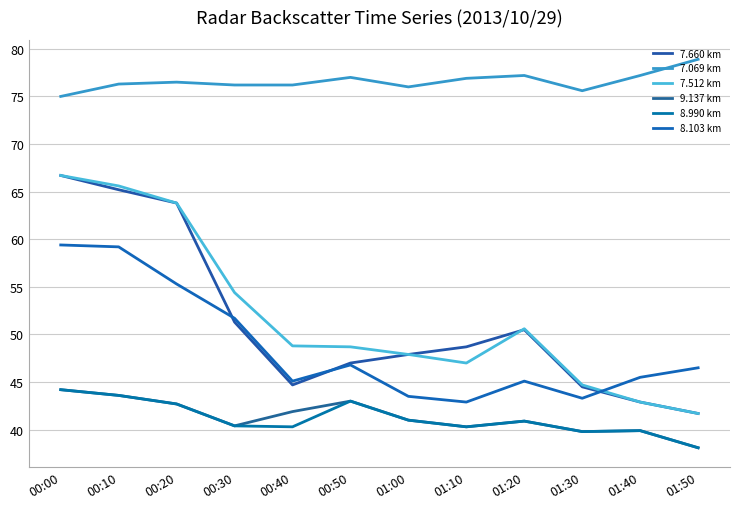

Where is the first local maximum for 9.137 km?

00:50